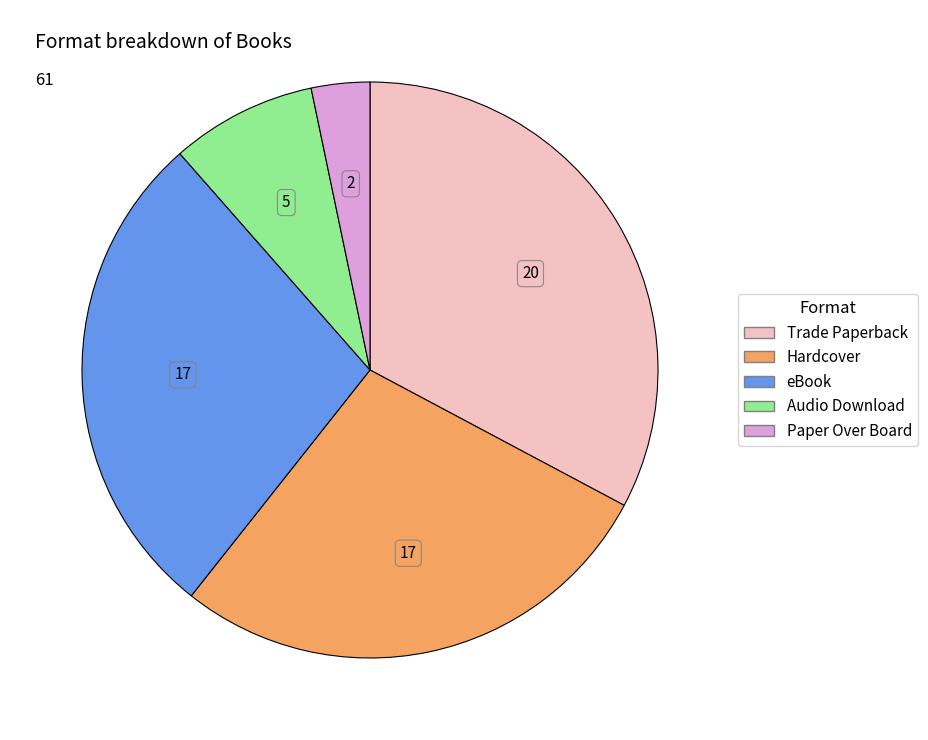

True or false: Hardcover accounts for 20% of the total.

False